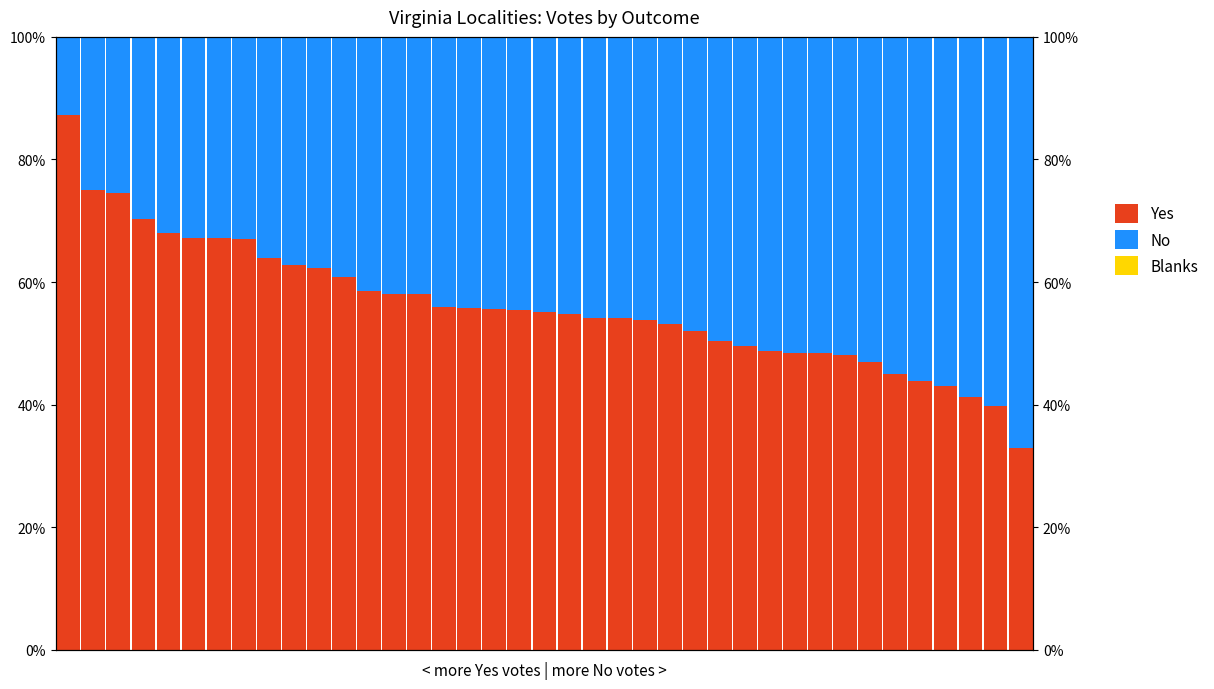

Which series has the largest range (max minus min)?

Yes